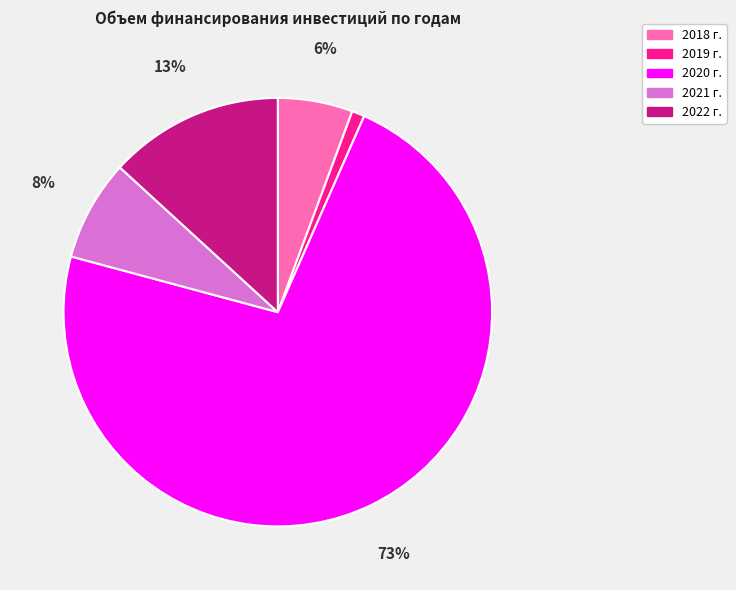

Does 2019 г. account for over 50% of the chart?

No